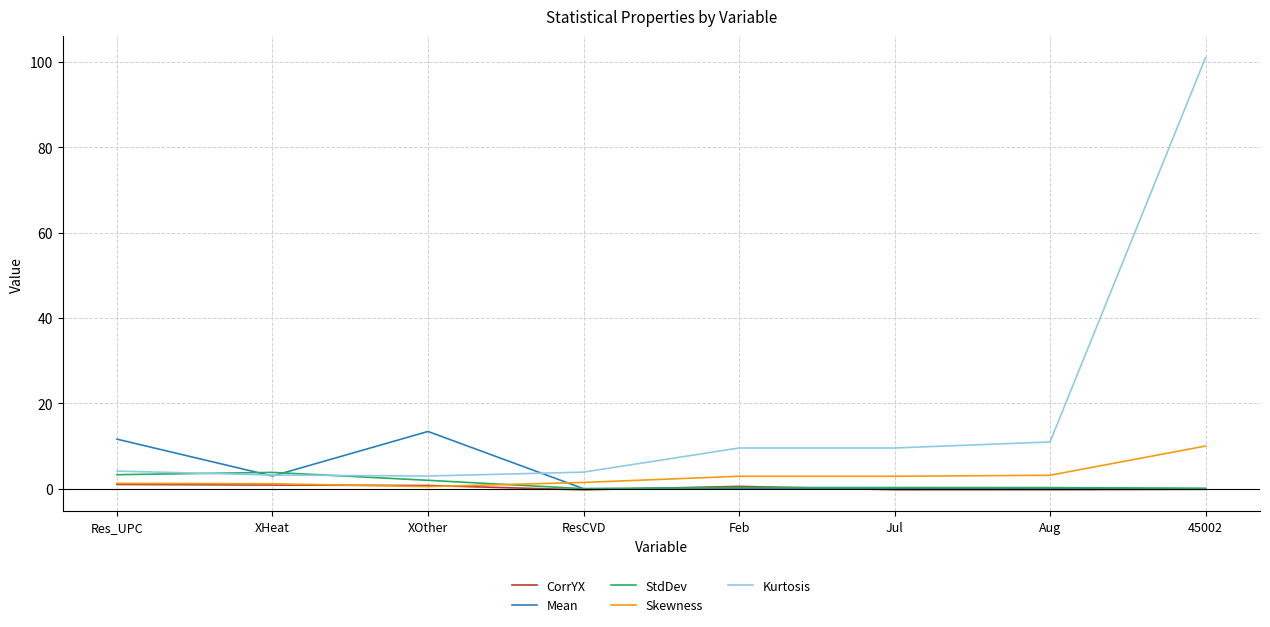

Is the value of StdDev at XHeat greater than the value of CorrYX at XOther?

Yes